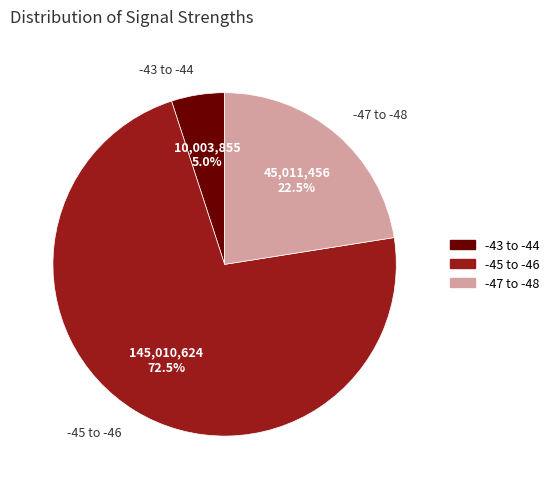

Is the sum of -47 to -48 and -45 to -46 greater than half?

Yes